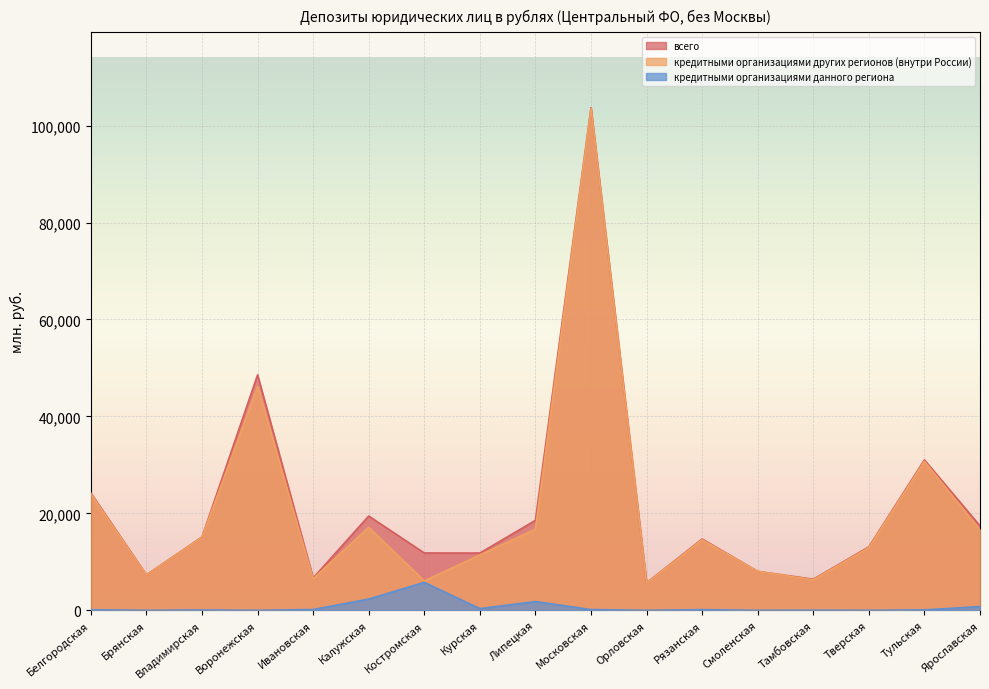

True or false: кредитными организациями других регионов (внутри России) and кредитными организациями данного региона cross at least once.

False